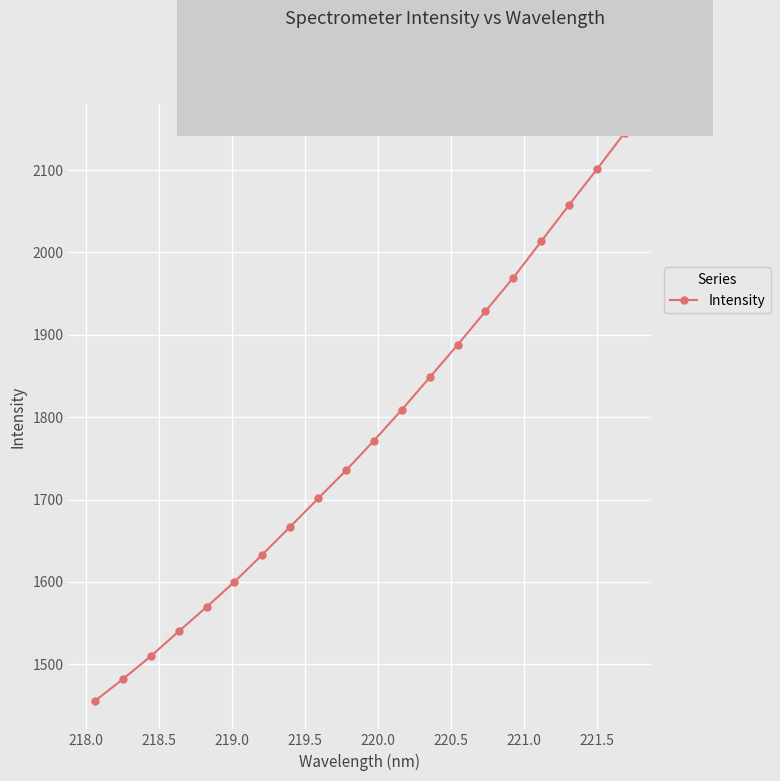

What is the difference between the second highest and minimum values?

645.6